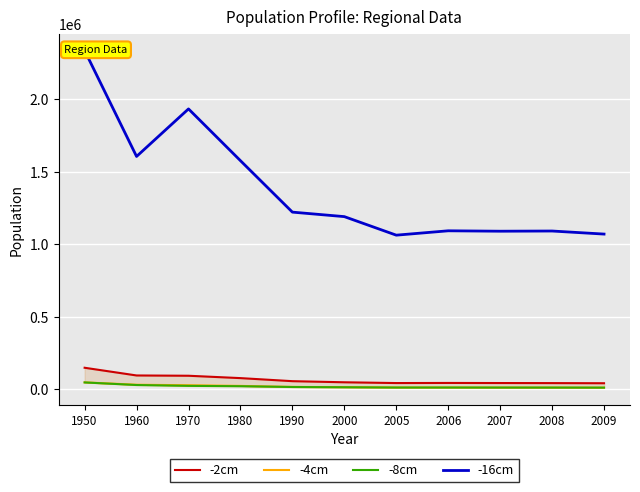

Which category has the lowest value in the -2cm series?

2009